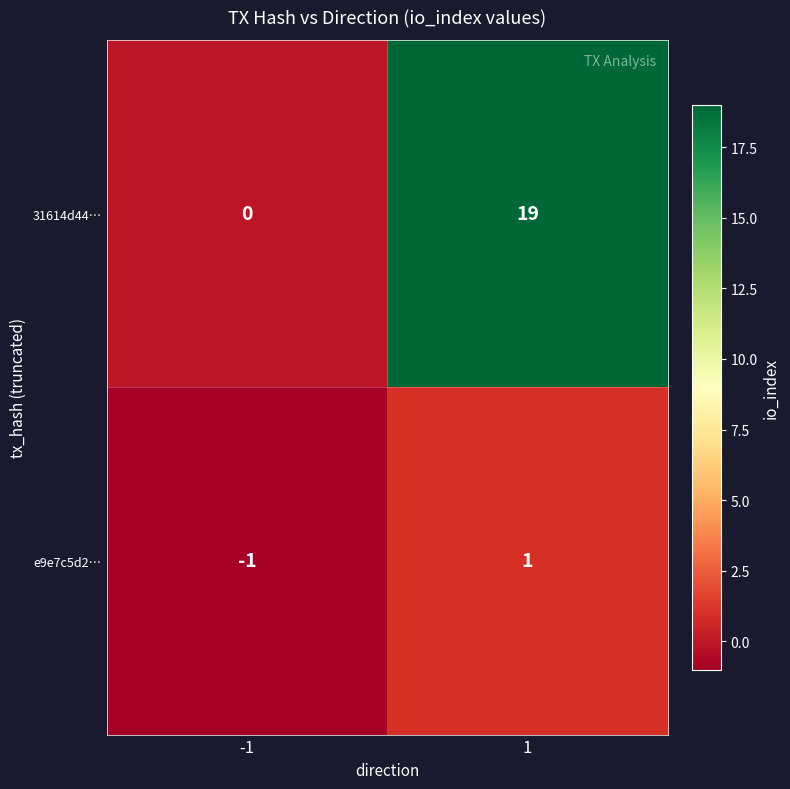

Reading left to right, extract all data points from this chart.

31614d44…: 0	19
e9e7c5d2…: -1	1